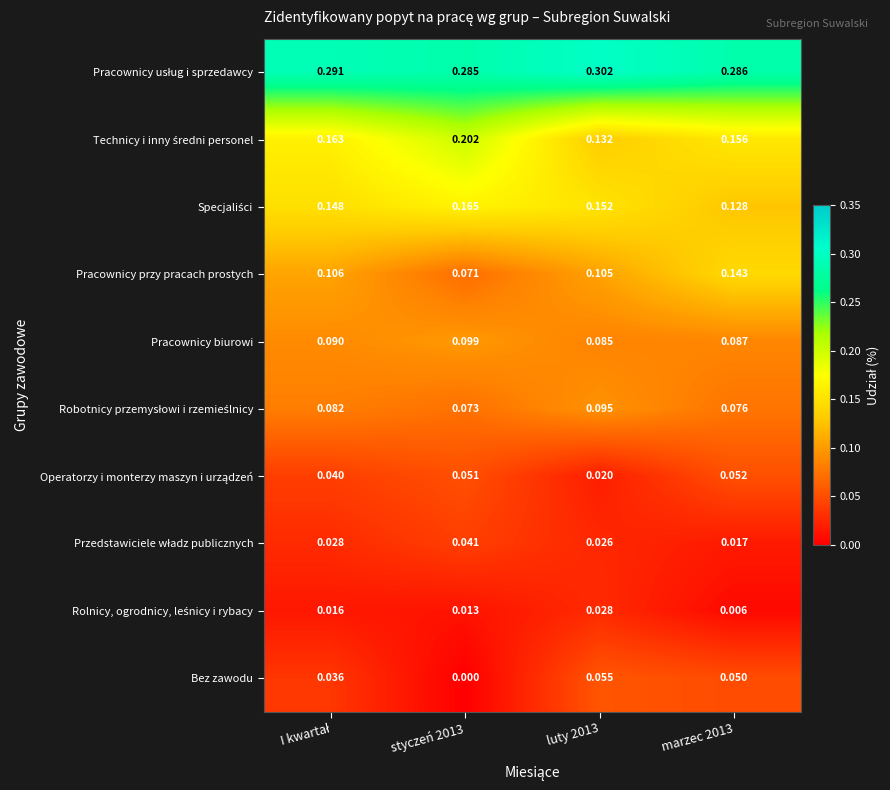

Which series changed the most between luty 2013 and marzec 2013?

Pracownicy przy pracach prostych